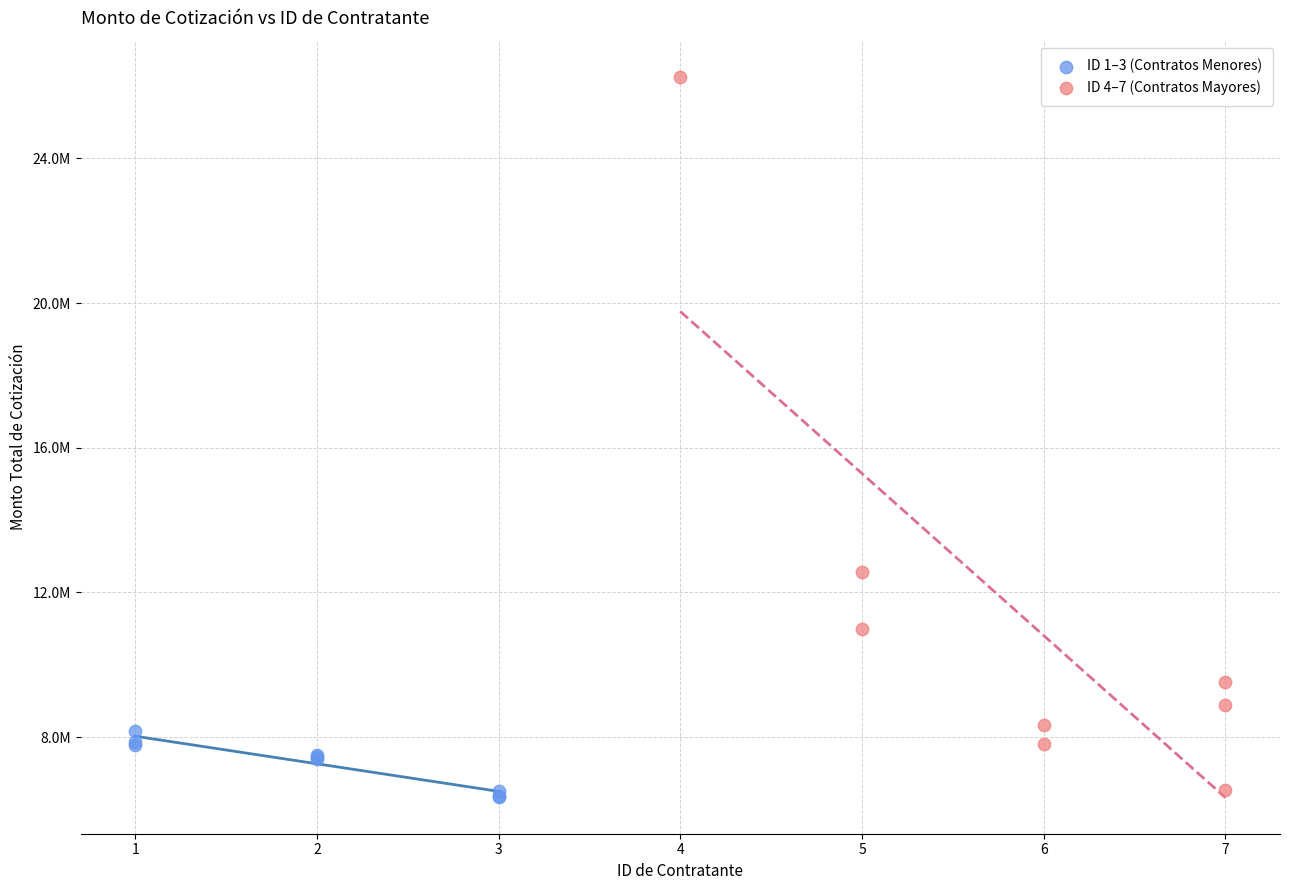

Which series reaches the minimum Y coordinate?

ID 1–3 (Contratos Menores)